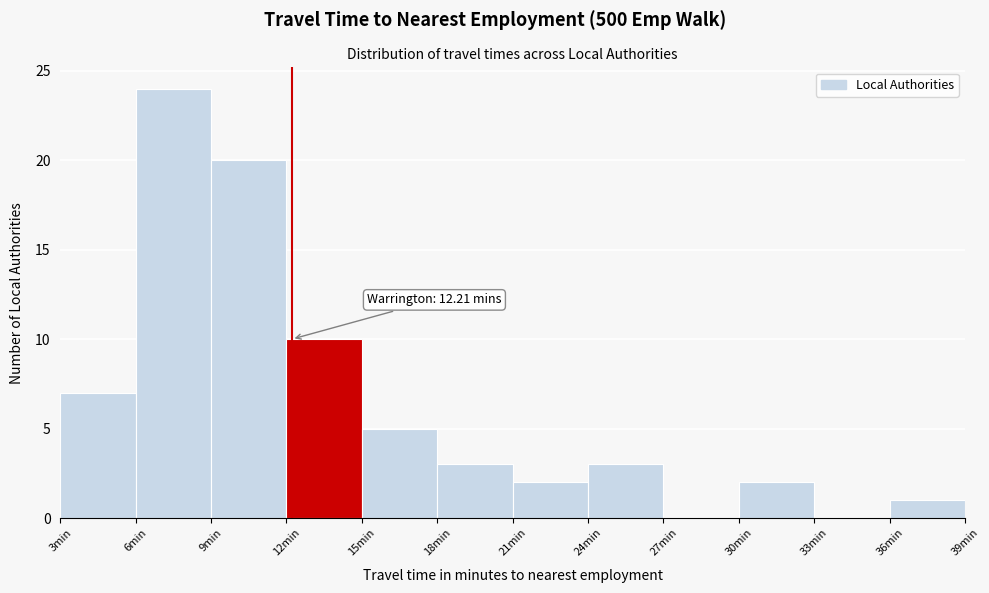

Over which range of the x-axis is the bar tallest?

6 to 9